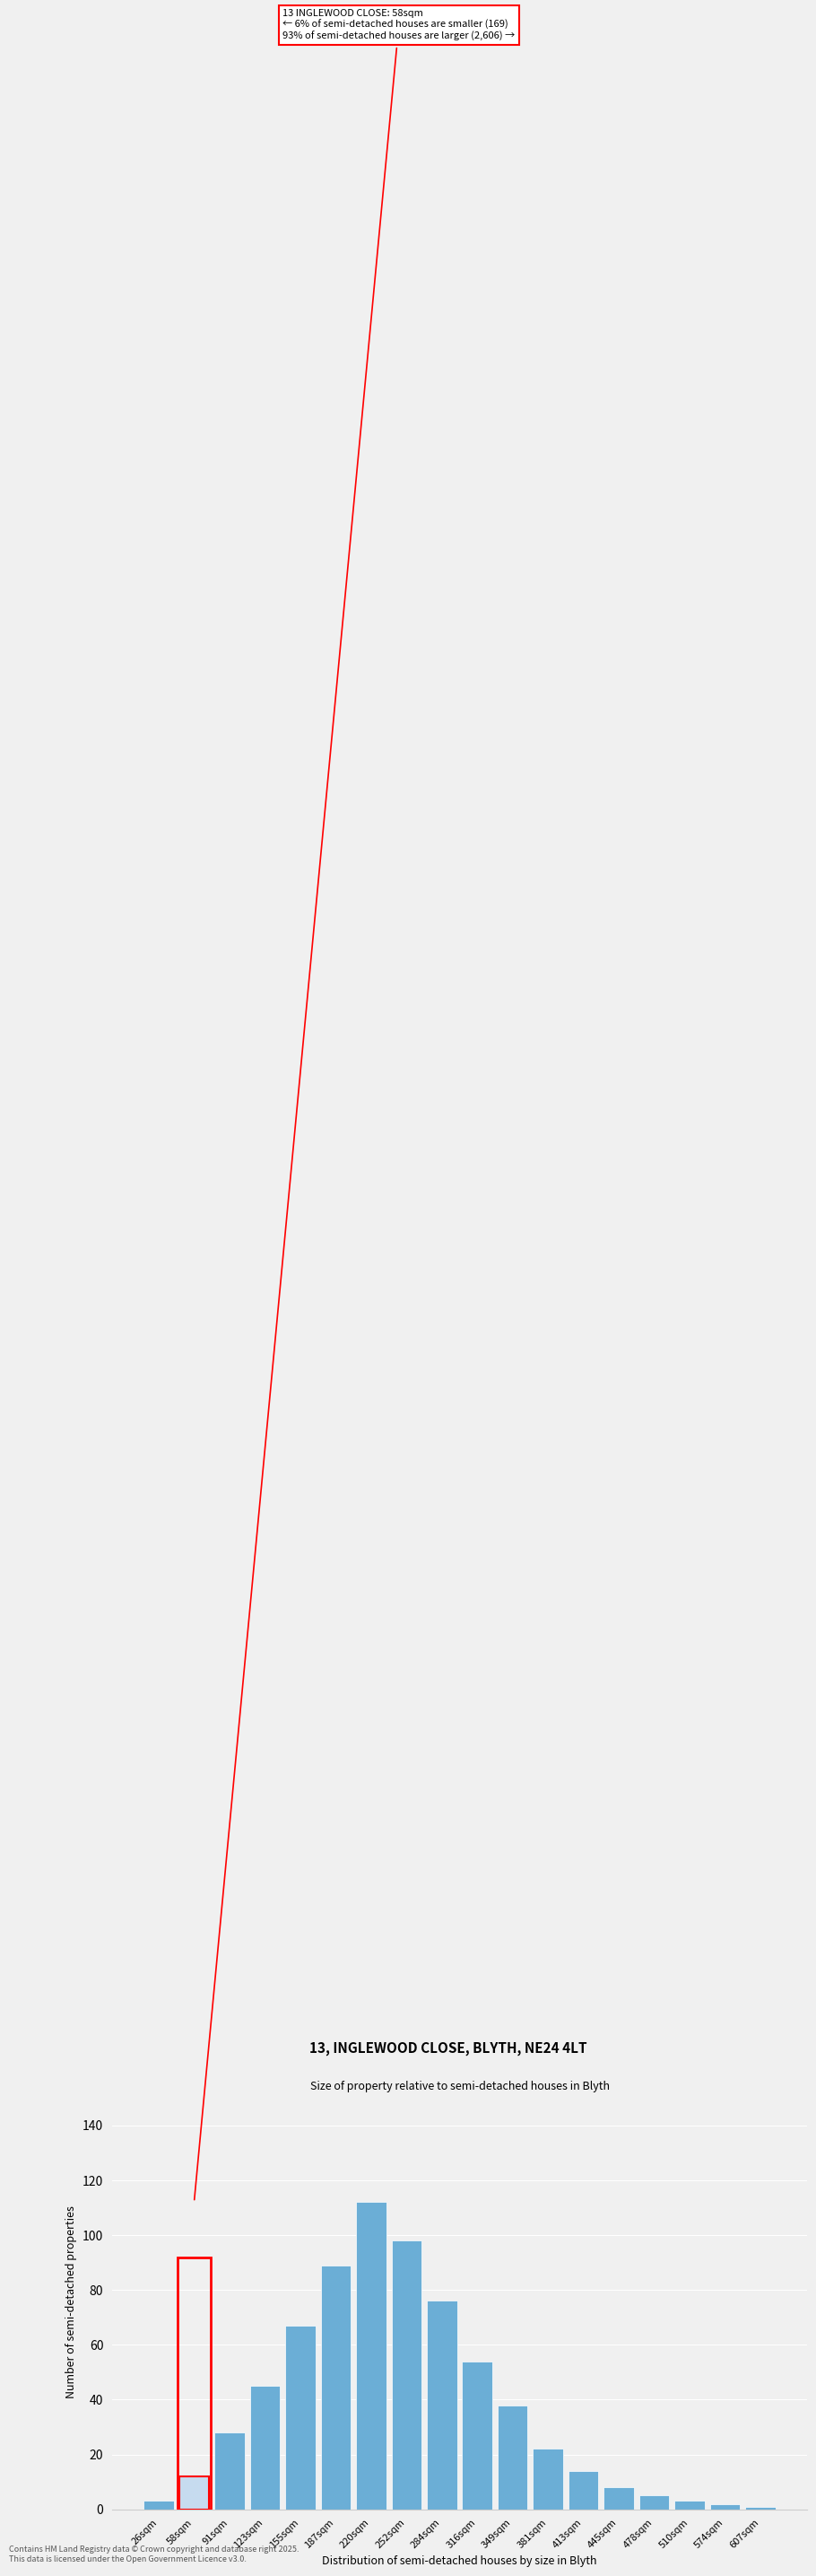

Reading right to left, what are all the values shown in this chart?

1	2	3	5	8	14	22	38	54	76	98	112	89	67	45	28	12	3